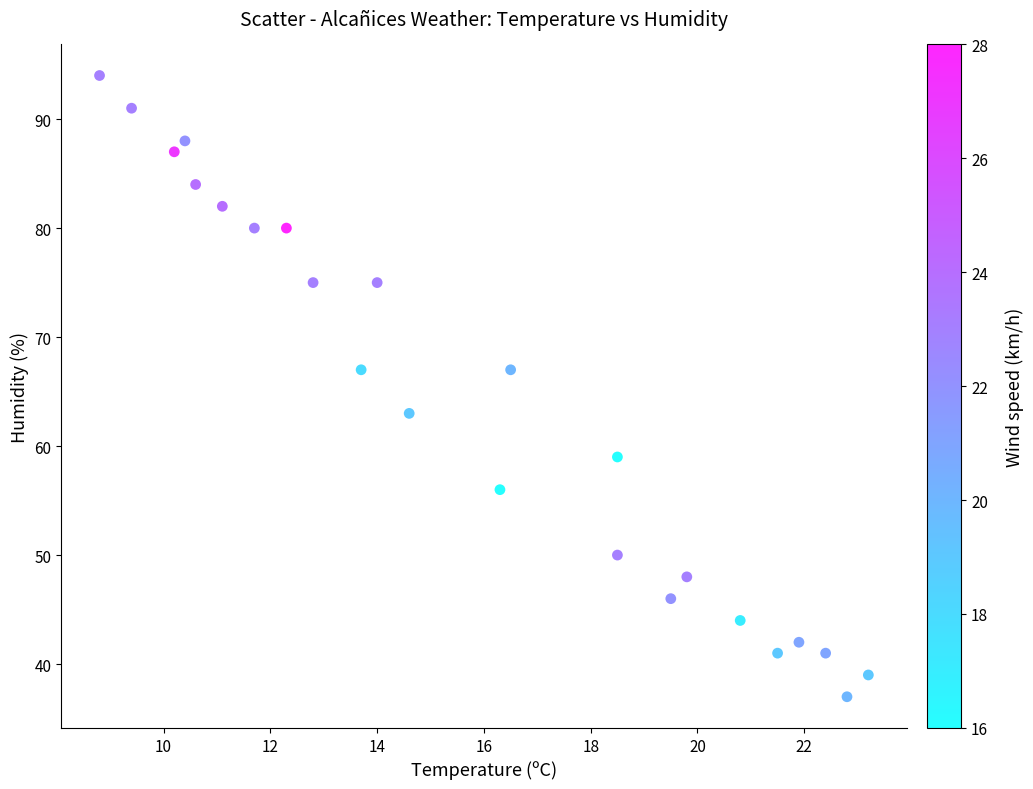

What is the range of Y values (max minus min)?

57